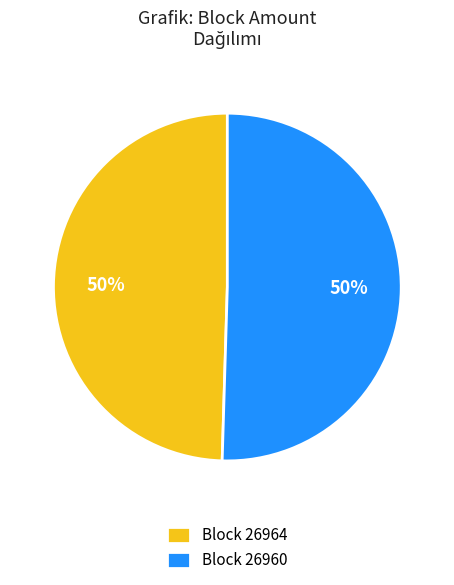

How many segments does this pie chart have?

2